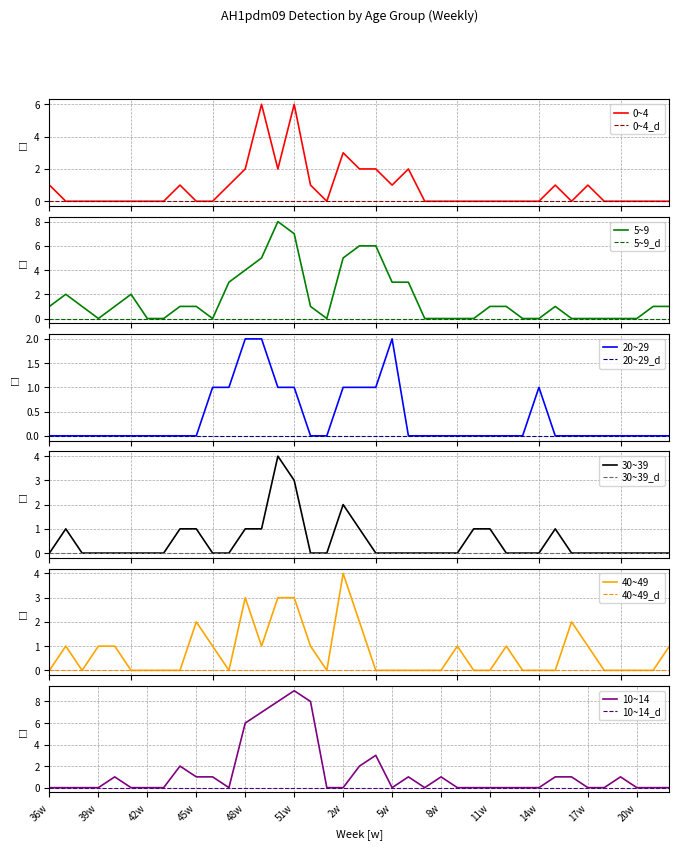

At 13w, list the series in order from largest to smallest.

0~4, 5~9, 20~29, 30~39, 40~49, 10~14